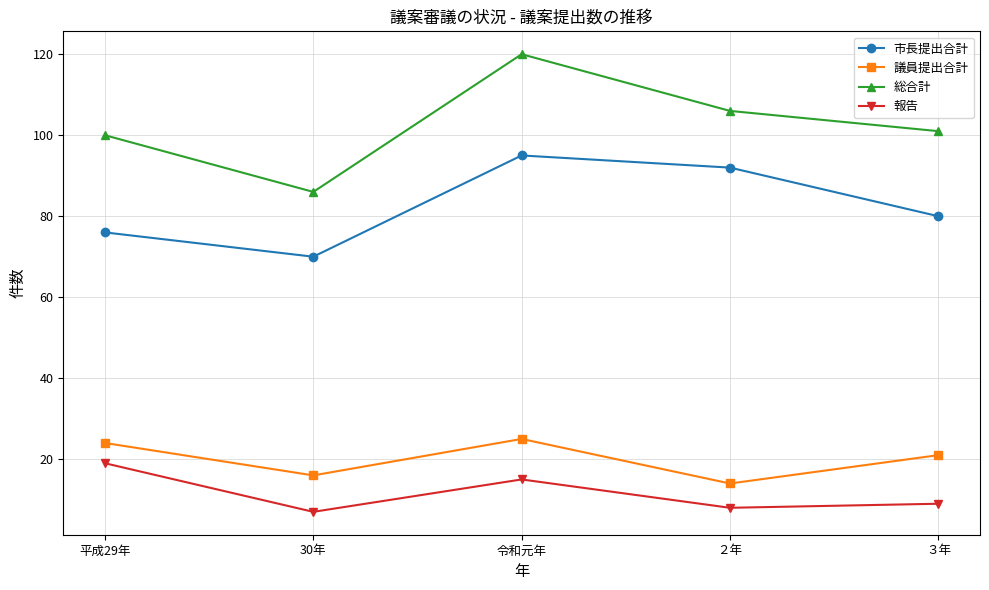

How many data points does each series have?

5